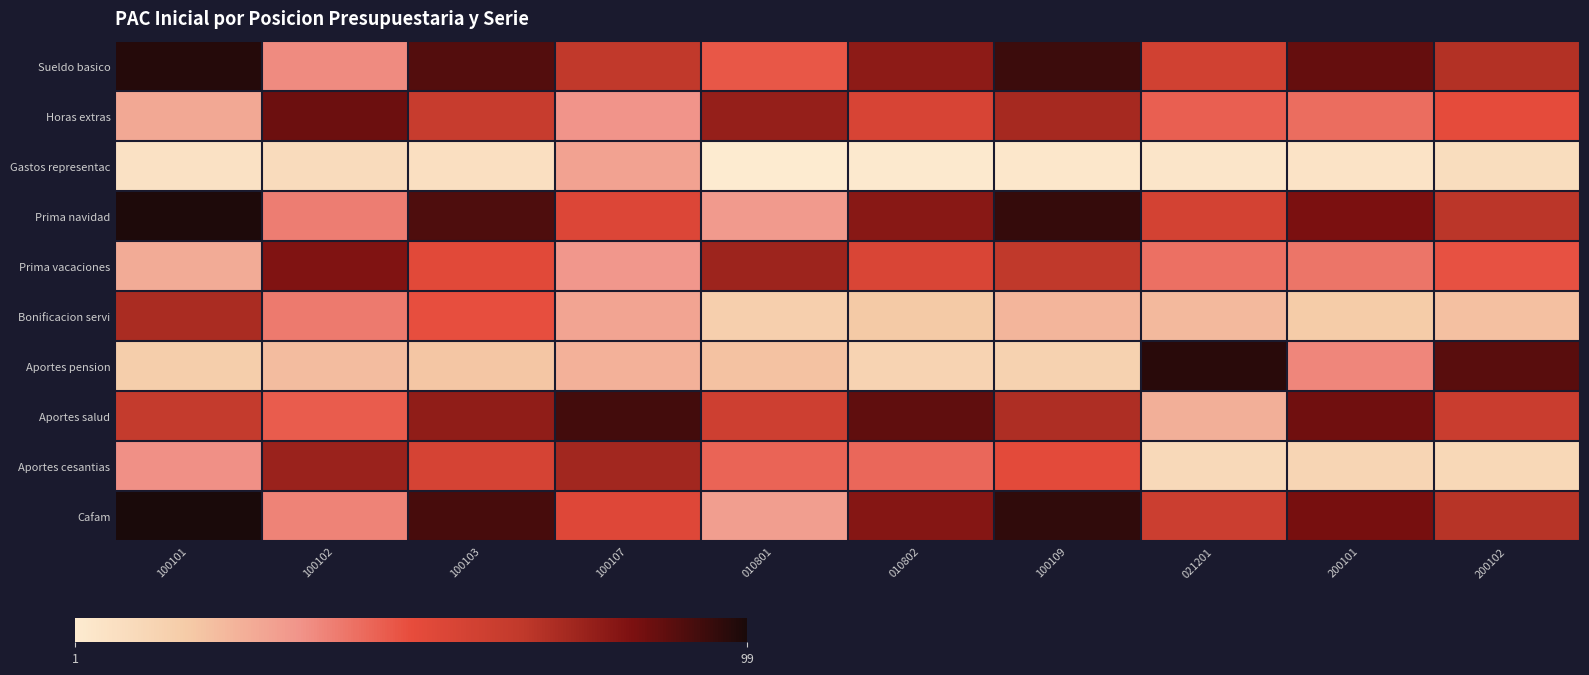

What is the total value across all series at 100107?

488.1